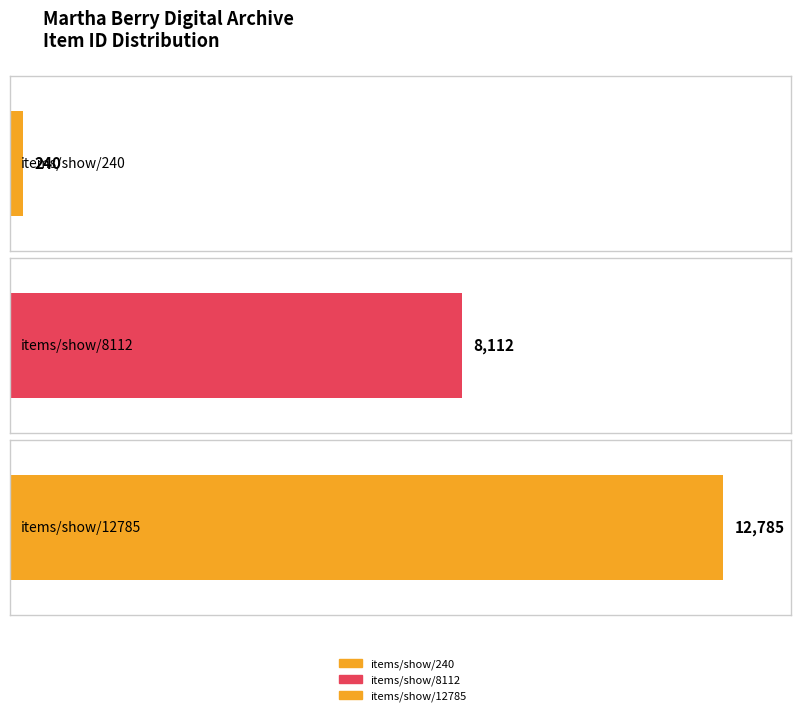

True or false: the data shows 240 at items/show/240.

True